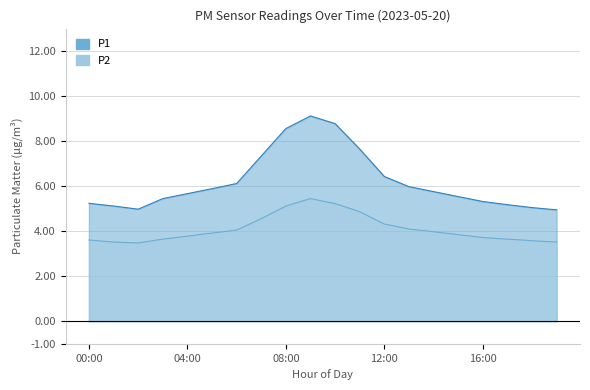

At which category is the sum across all series the highest?

09:00